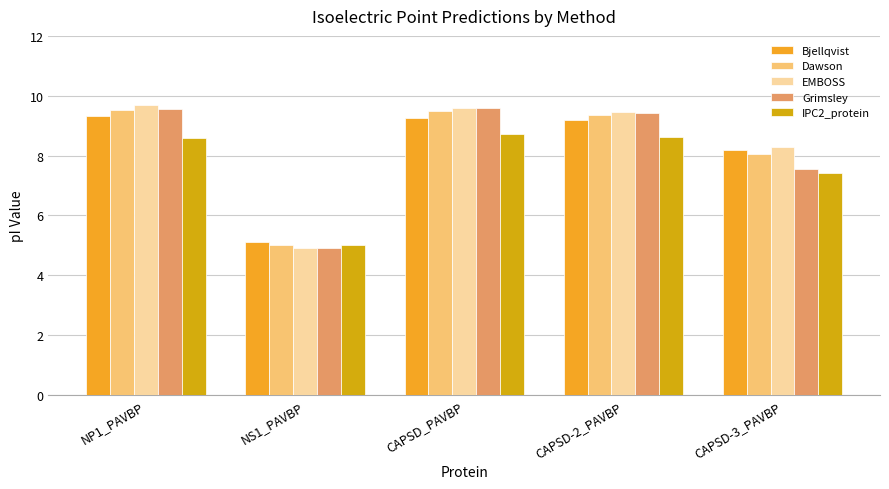

At which label is EMBOSS closest to 7?

CAPSD-3_PAVBP